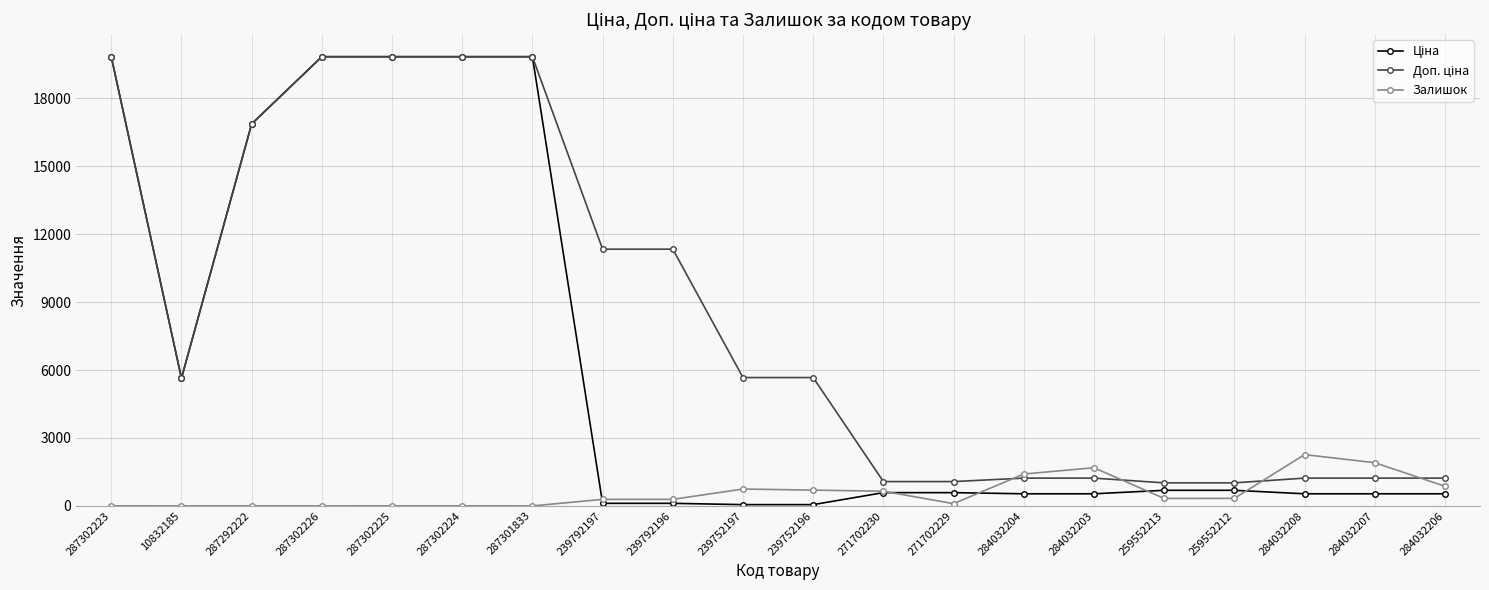

At how many categories does at least one series exceed 10082?

8